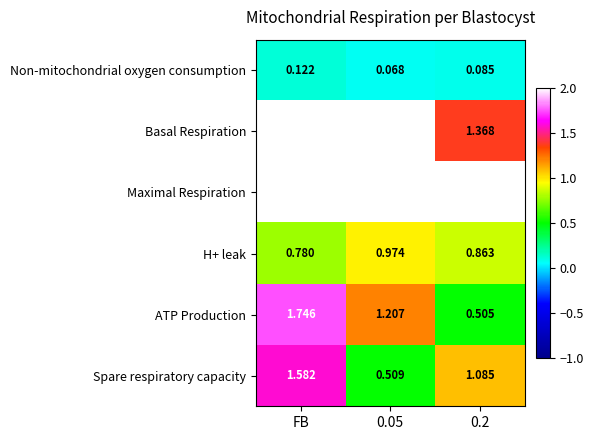

At which category is the sum across all series the highest?

FB